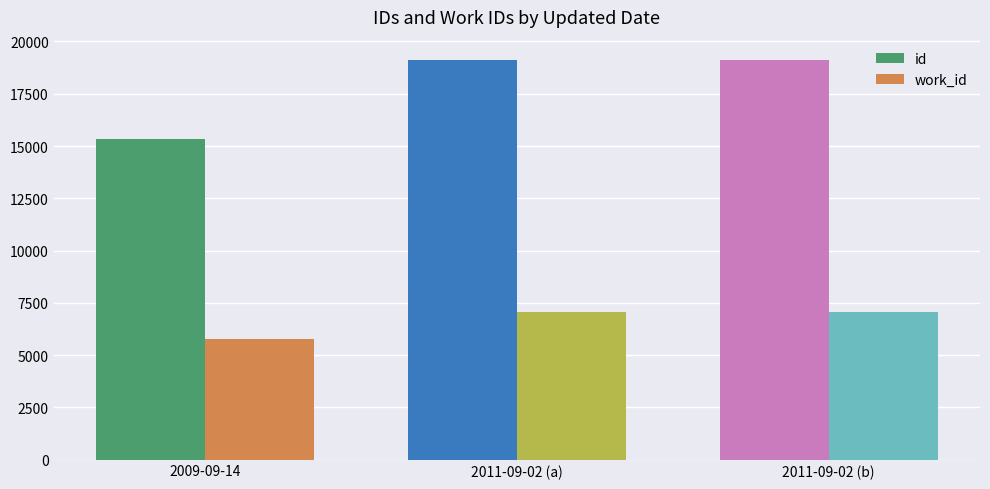

What is the approximate value of id at 2011-09-02 (a)?

19129